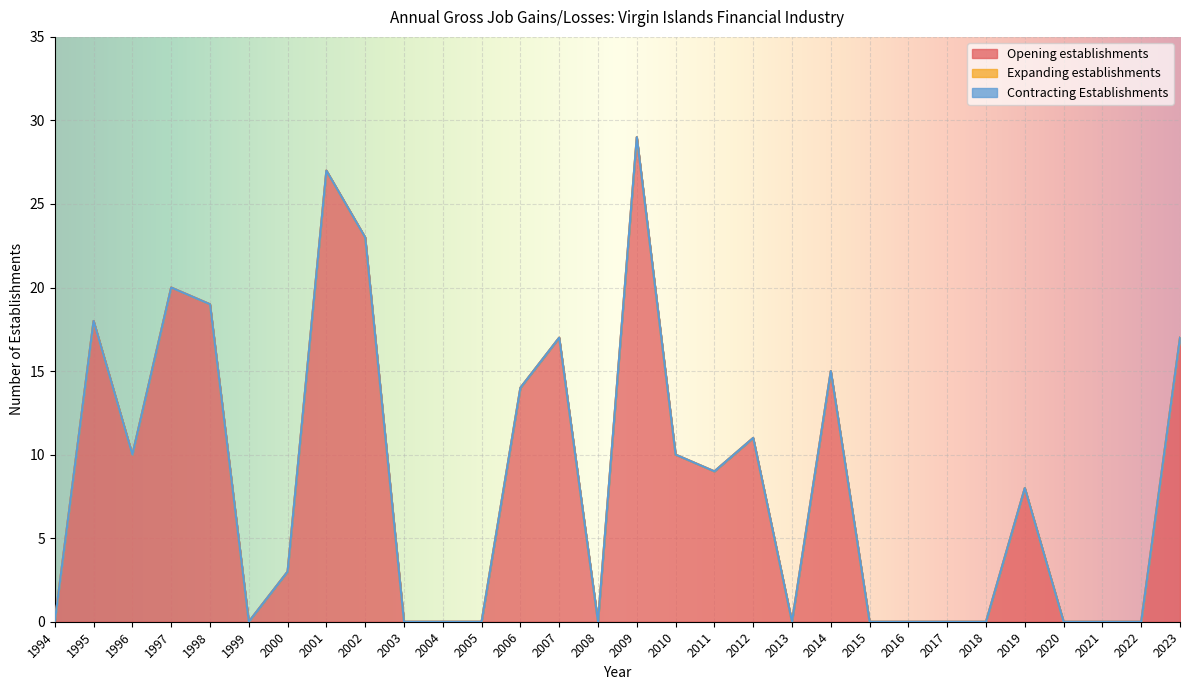

Reading left to right, list all the values displayed in this chart.

Opening establishments: 0	18	10	20	19	0	3	27	23	0	0	0	14	17	0	29	10	9	11	0	15	0	0	0	0	8	0	0	0	17
Expanding establishments: 0	0	0	0	0	0	0	0	0	0	0	0	0	0	0	0	0	0	0	0	0	0	0	0	0	0	0	0	0	0
Contracting Establishments: 0	0	0	0	0	0	0	0	0	0	0	0	0	0	0	0	0	0	0	0	0	0	0	0	0	0	0	0	0	0